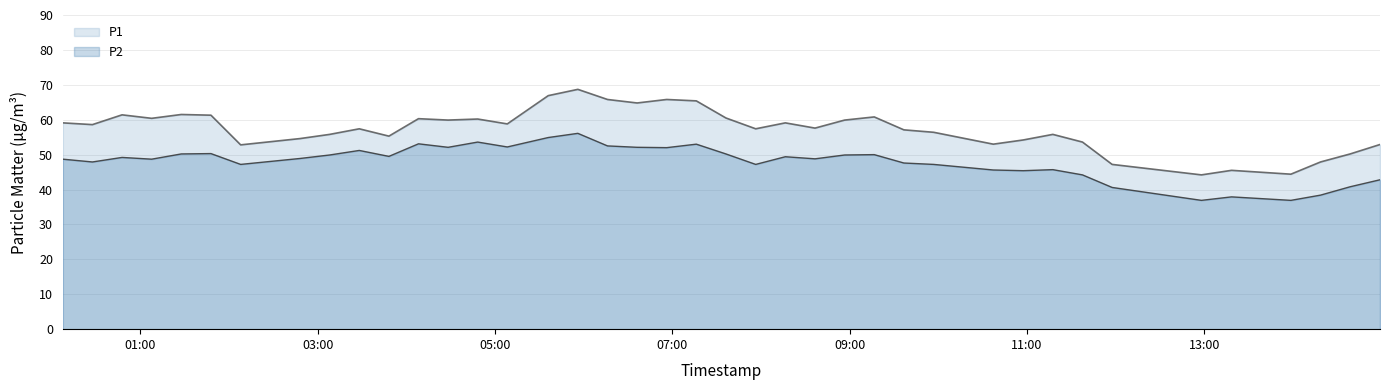

What is the maximum value for P1?

68.7